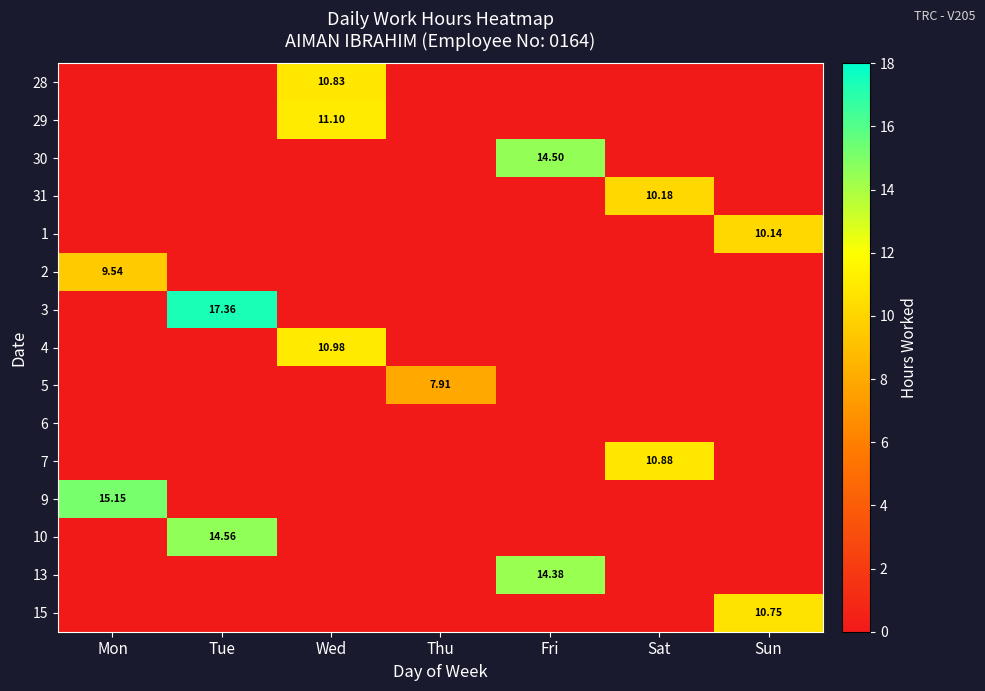

Where is 15 nearest to the value 5?

Mon